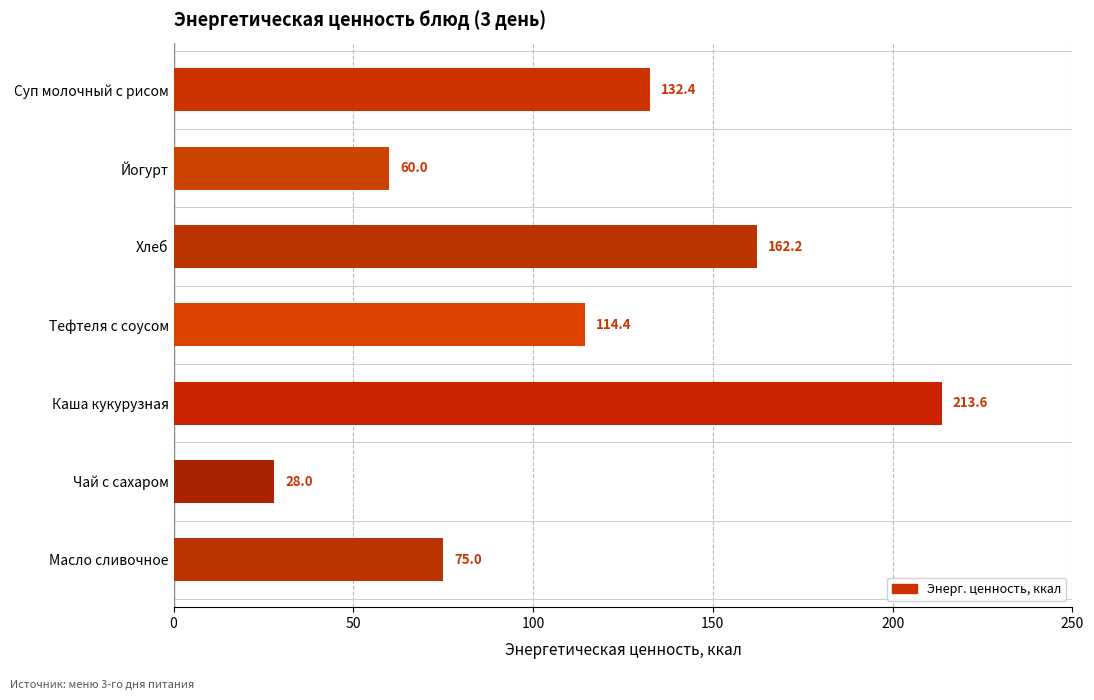

The chart shows a value of 105.4 at Йогурт. True or false?

False